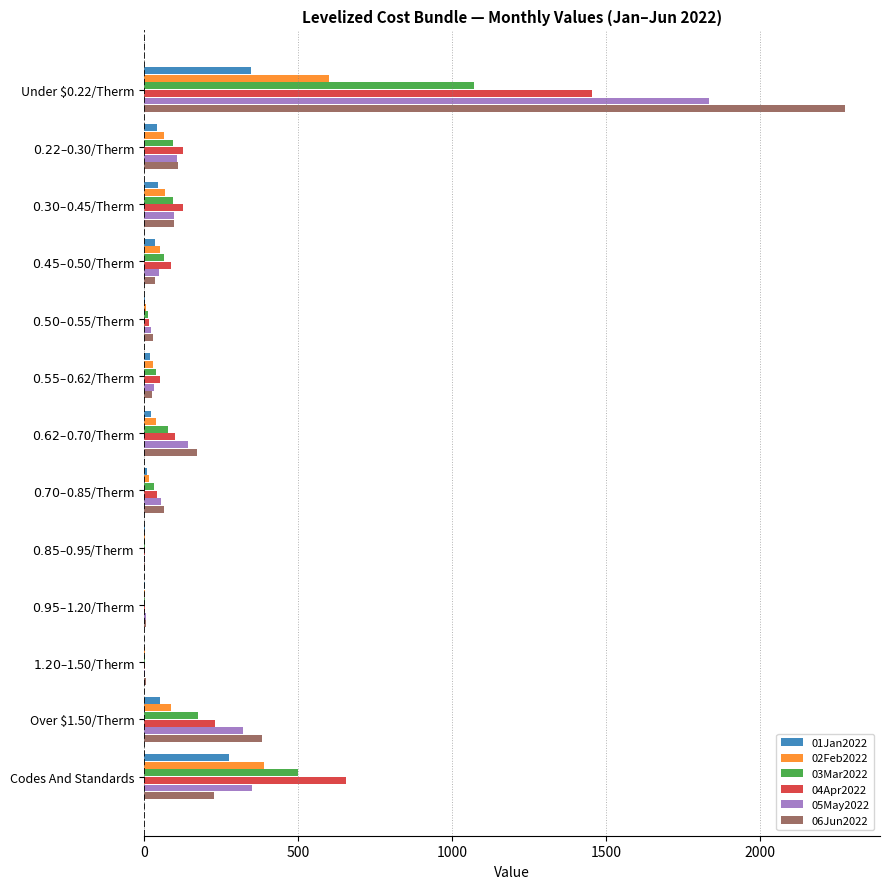

The 03Mar2022 series shows 780.9 at Codes And Standards. True or false?

False